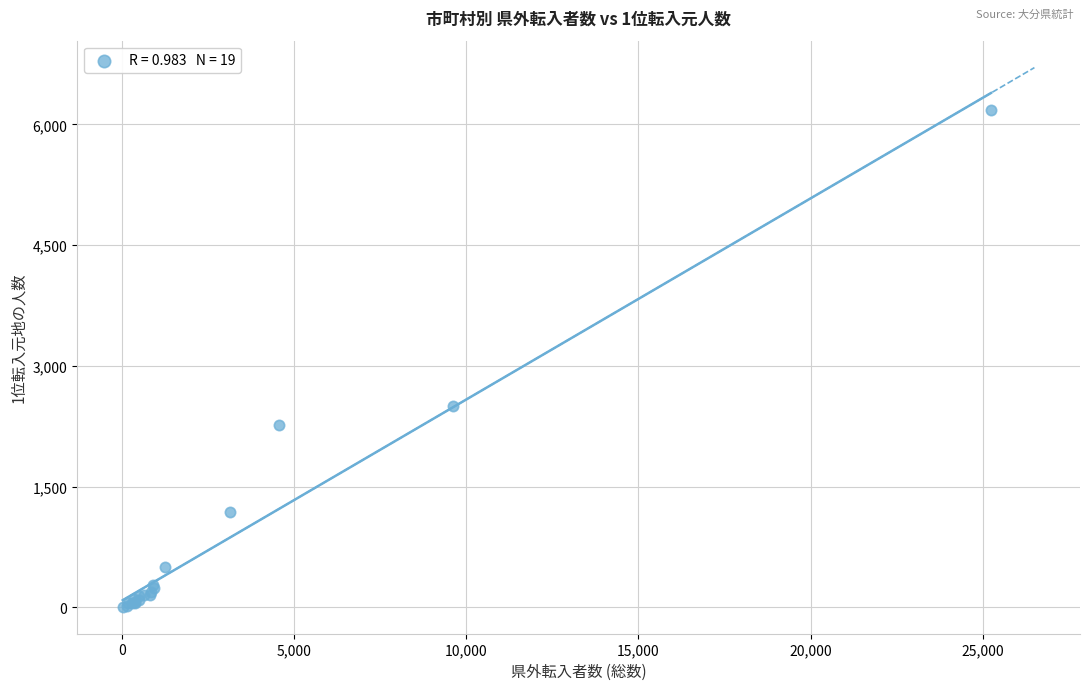

What Y value in the scatter plot is closest to 3090?

2506